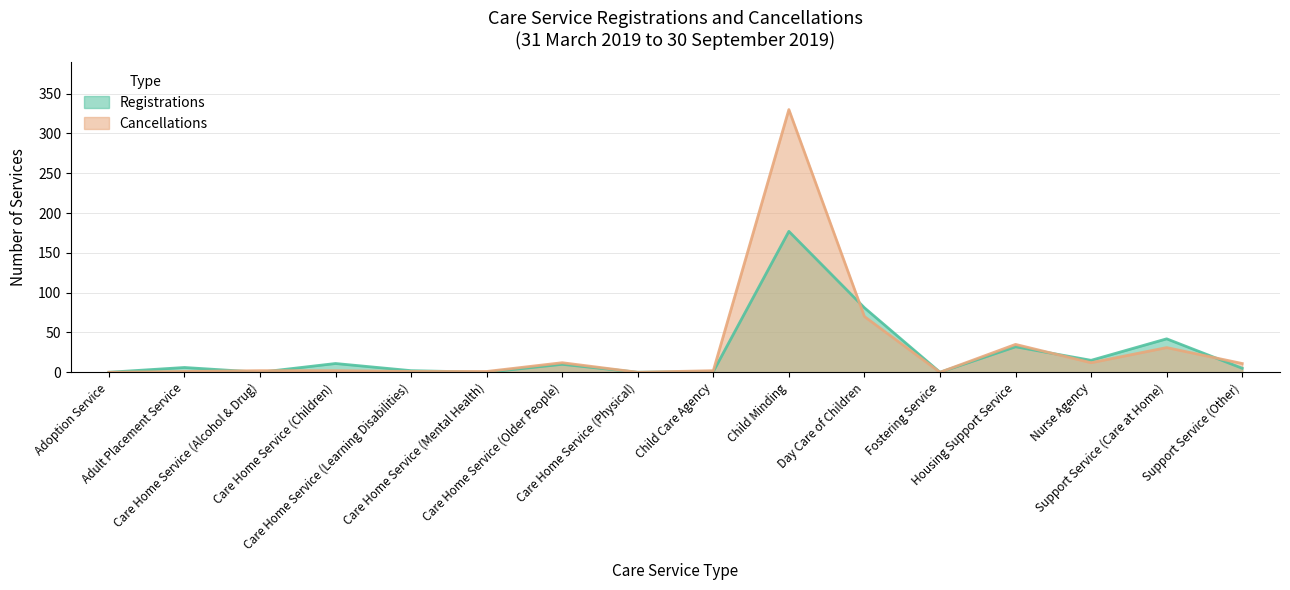

What is the label of the 10th point from the left?

Child Minding